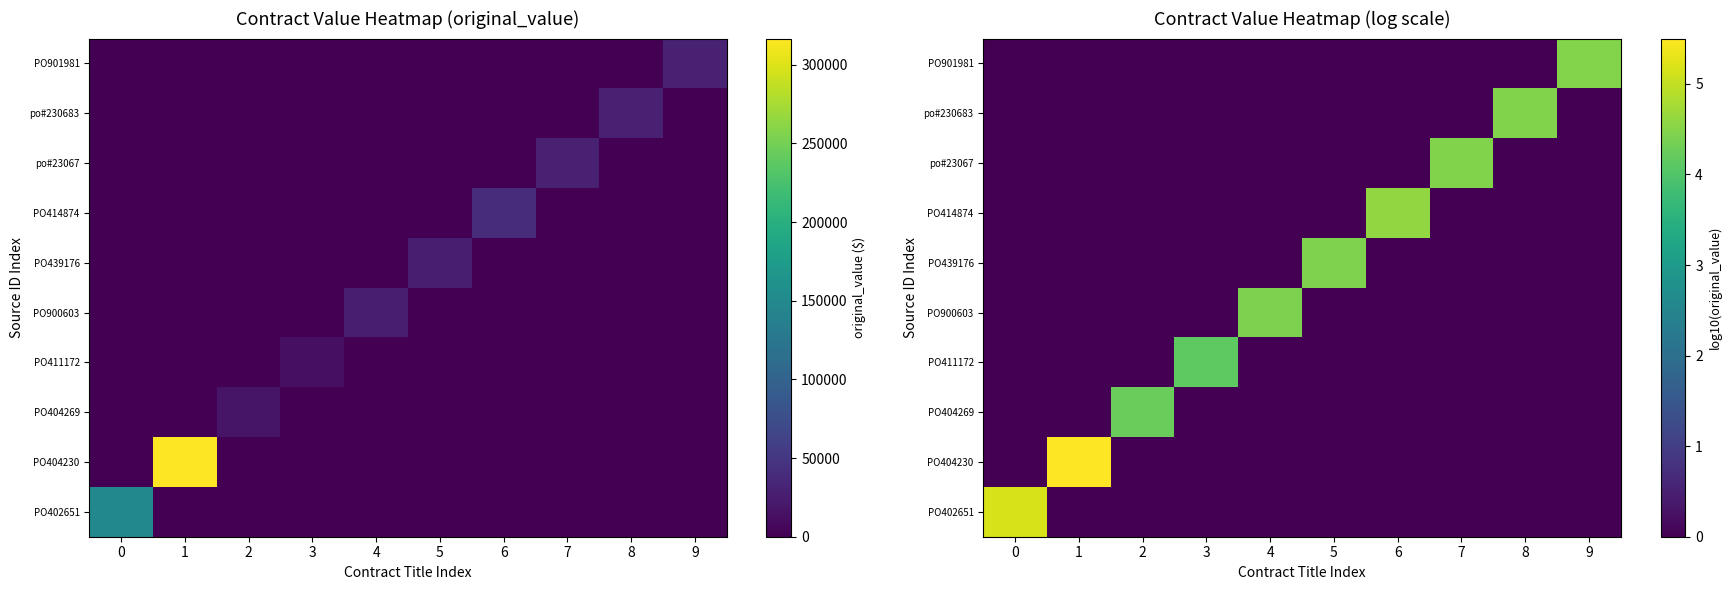

True or false: PO404269 has a value of 1.6 at 5.

False